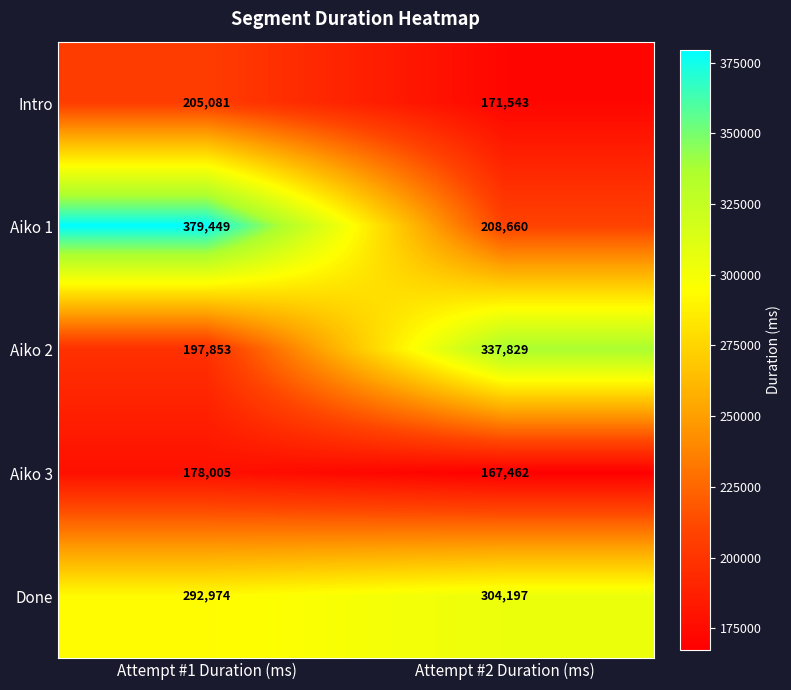

Which series has the widest spread of values?

Aiko 1